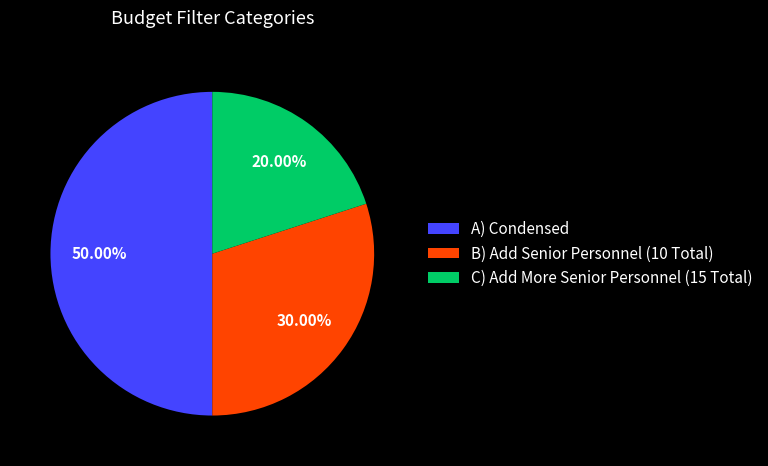

The C) Add More Senior Personnel (15 Total) slice represents 28% of the pie. True or false?

False